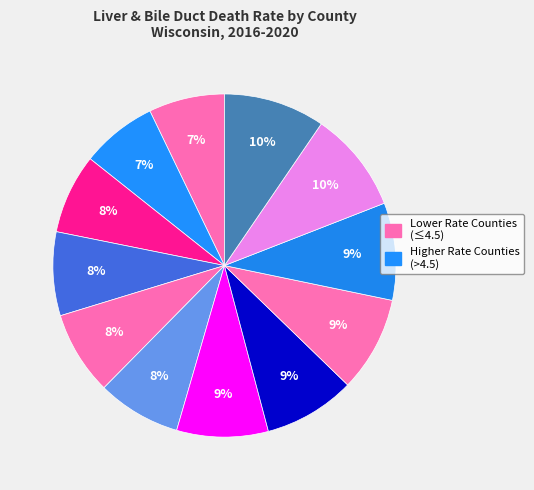

How many segments does this pie chart have?

12